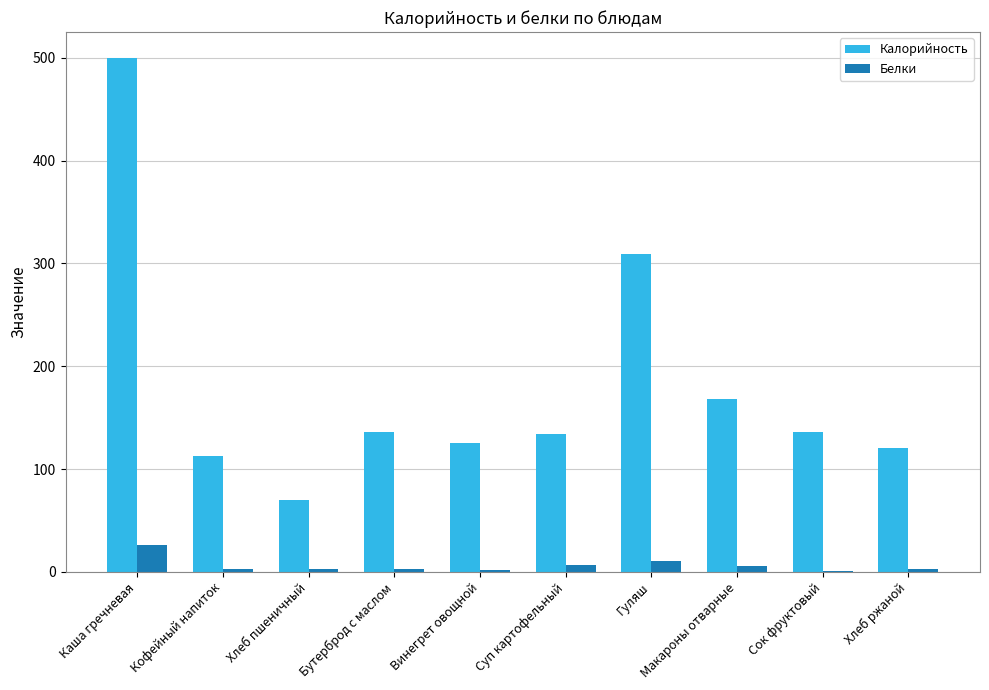

Which series has the widest spread of values?

Калорийность